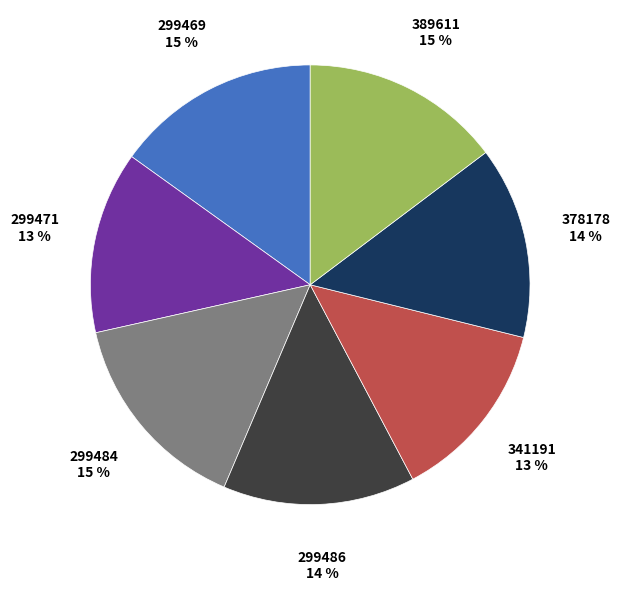

To the nearest percent, what is the combined percentage of 389611 and 299471?

28%